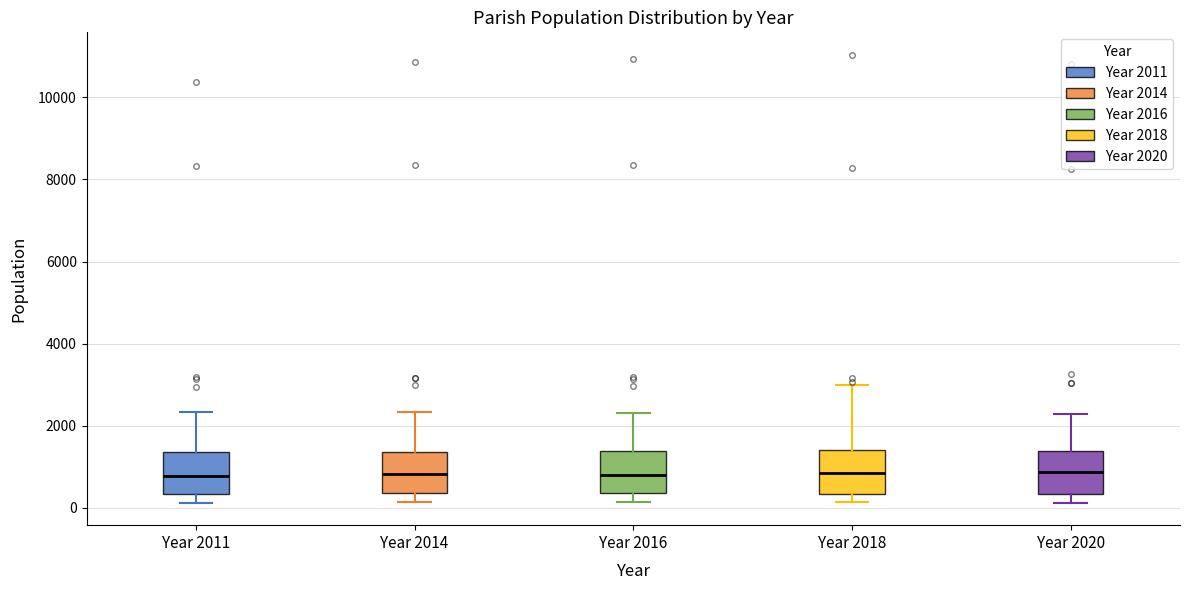

Reading left to right, read every box against the y-axis: the position of its median line, the range the box covers, and the ends of its whiskers. The values are not printed on the chart, so give them approximately, as read against the axis.

Year 2011: median 800, box 400 to 1400, whiskers 200 to 2400
Year 2014: median 800, box 400 to 1400, whiskers 200 to 2400
Year 2016: median 800, box 400 to 1400, whiskers 200 to 2400
Year 2018: median 800, box 400 to 1400, whiskers 200 to 3000
Year 2020: median 800, box 400 to 1400, whiskers 200 to 2200